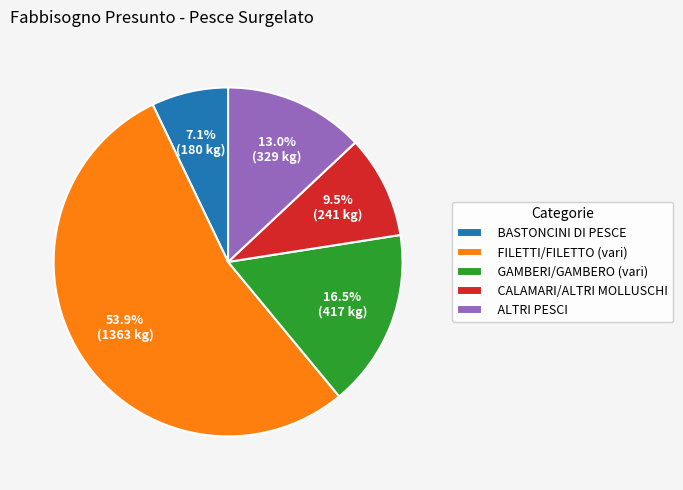

Count the number of slices in the pie.

5